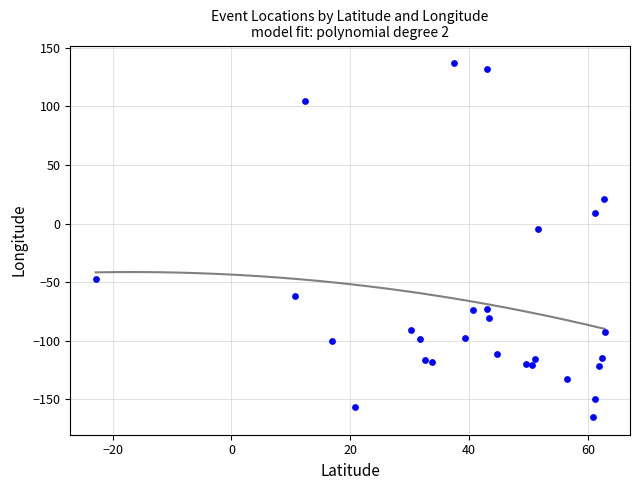

What is the range of X values (max minus min)?

85.7